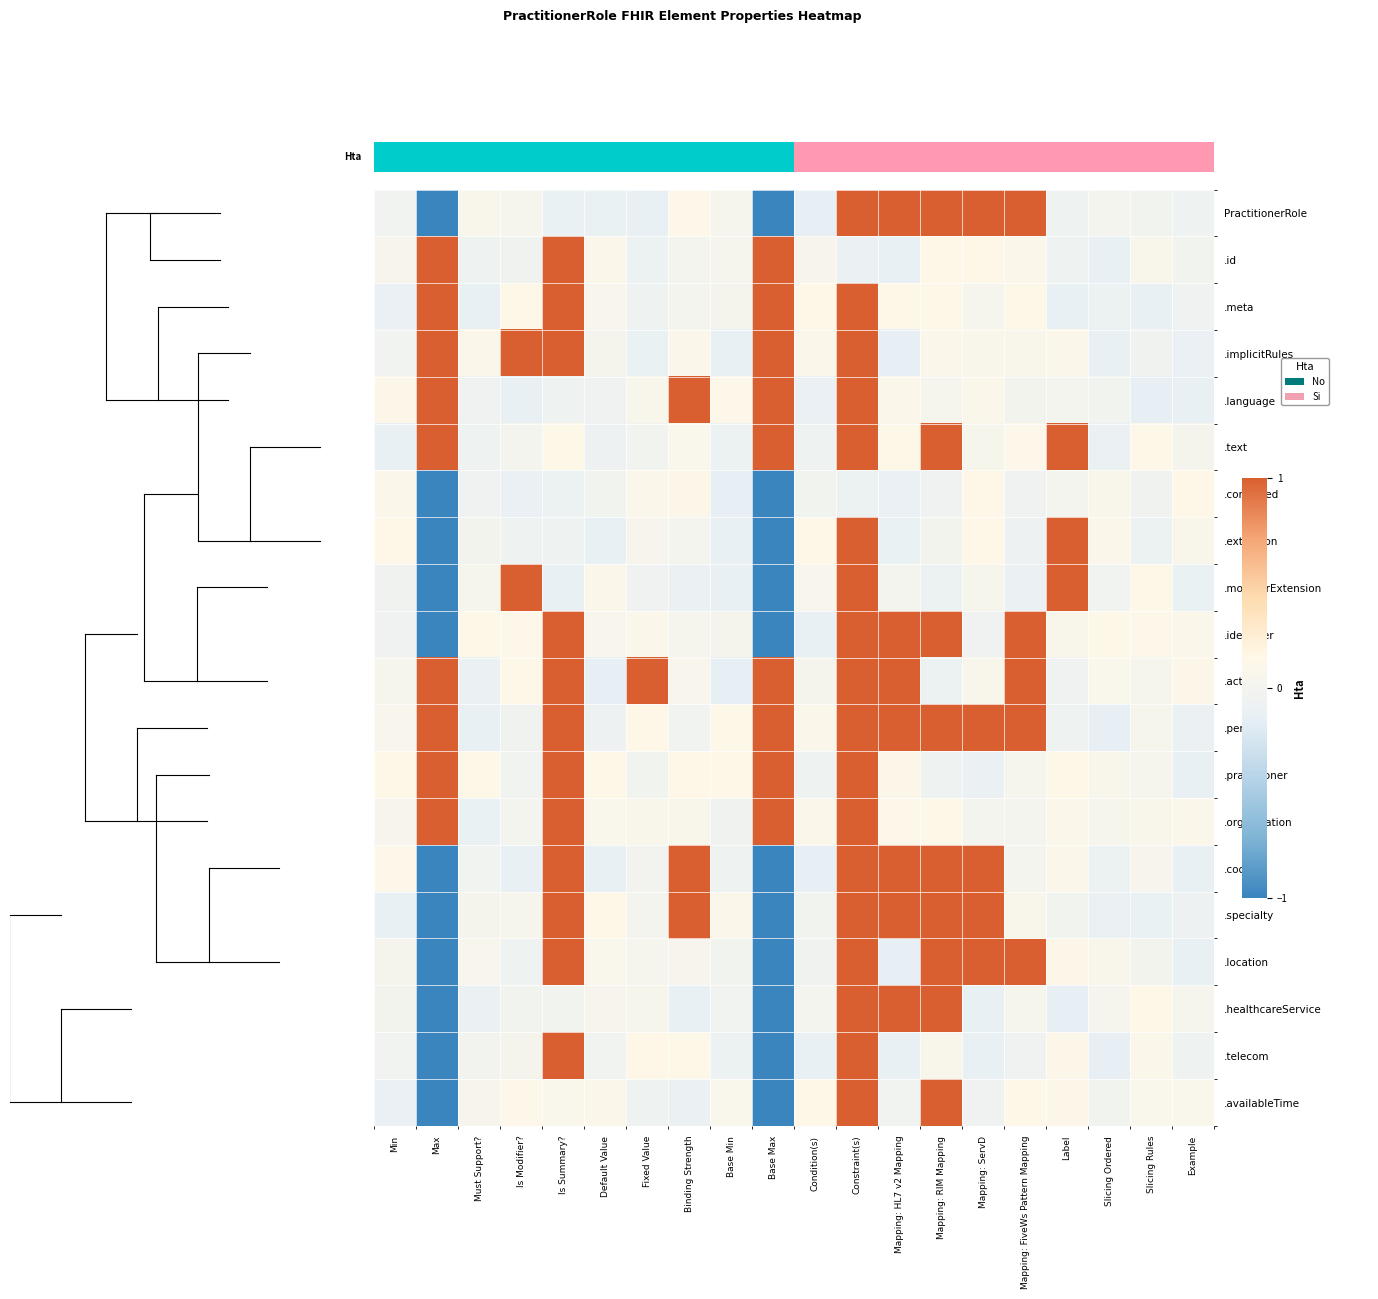

At how many categories does at least one series exceed 0?

20